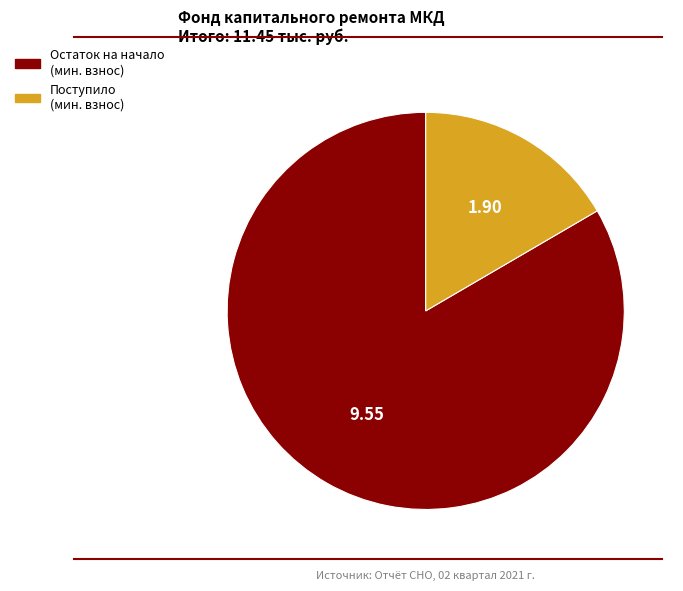

Is there a majority slice in this chart?

Yes